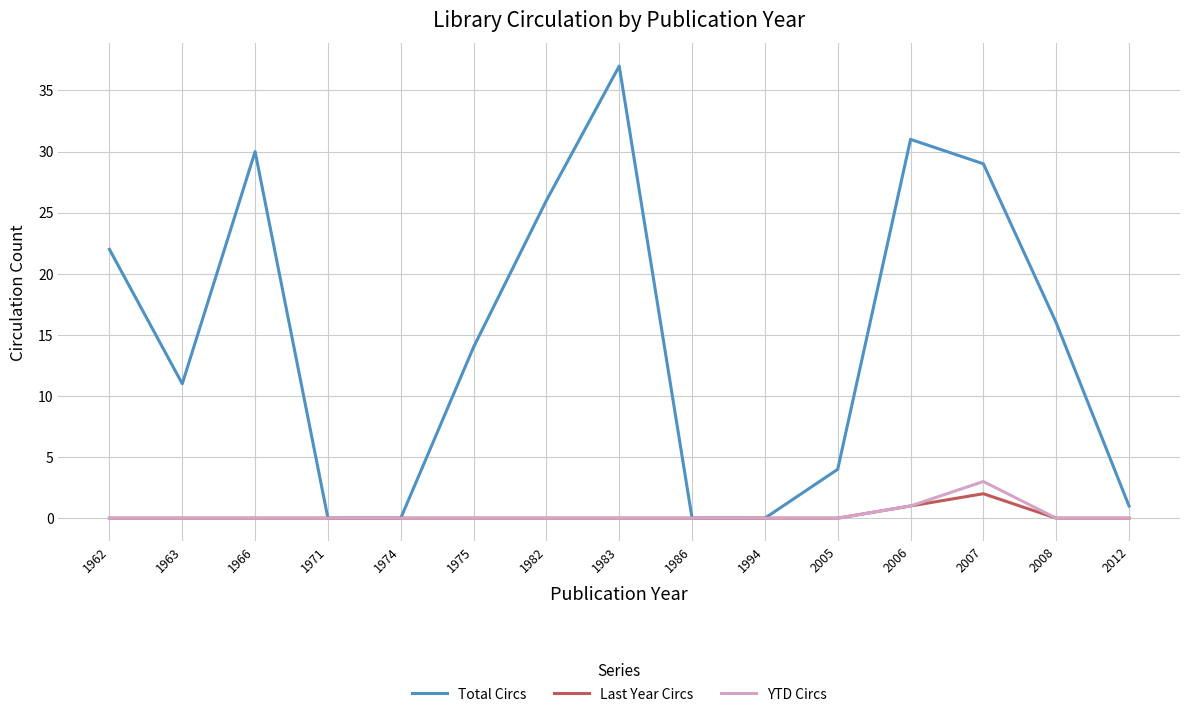

How many lines are shown in the chart?

3